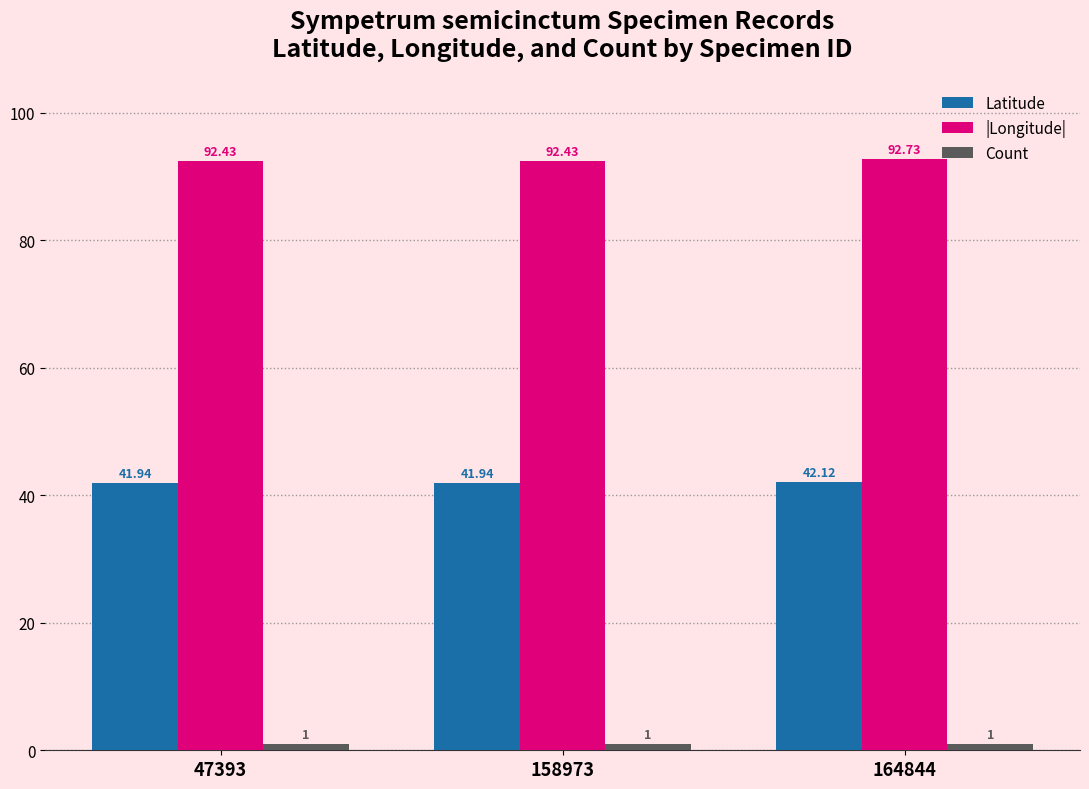

What is the sum of all |Longitude| values?

277.6